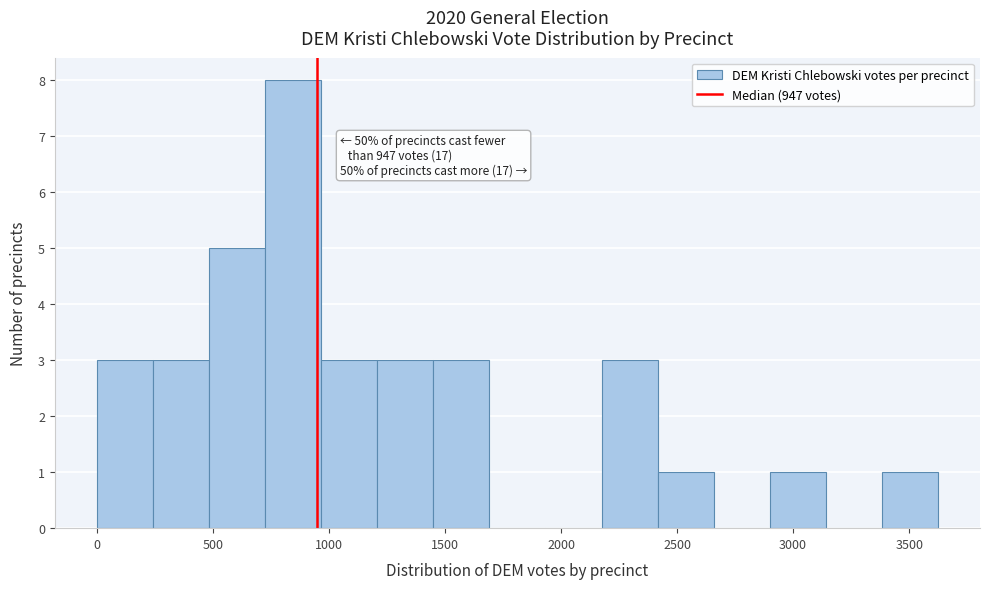

Over which range of the x-axis is the bar tallest?

700 to 950